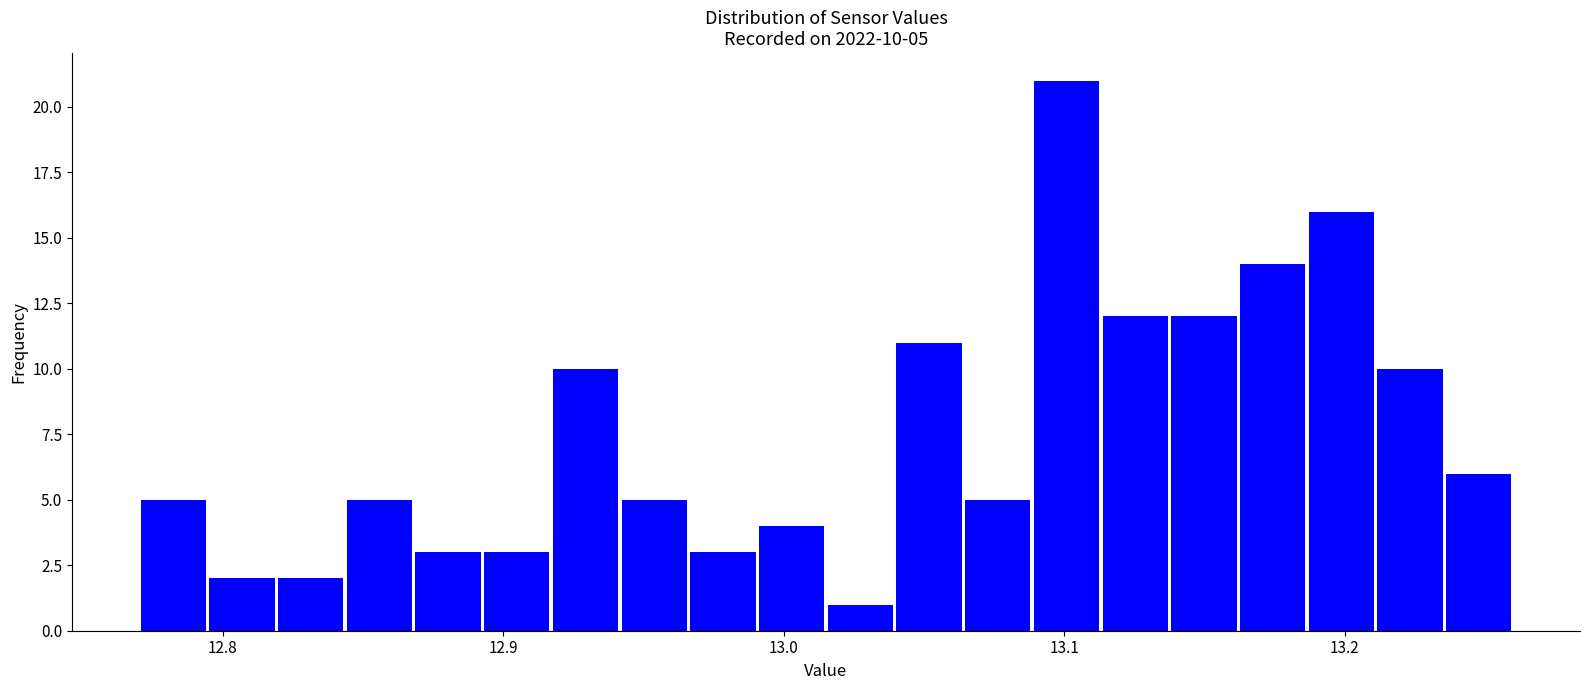

Around what value on the x-axis is the tallest bar? Give the approximate position of its centre, as read against the axis.

13.10